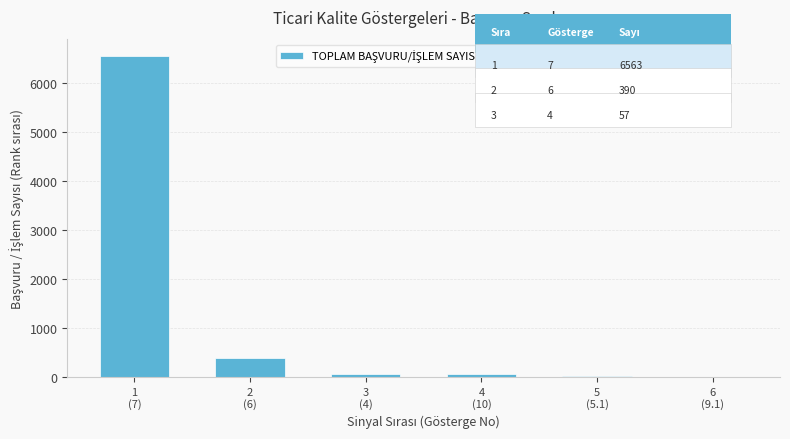

What is the maximum value shown in the chart?

6563